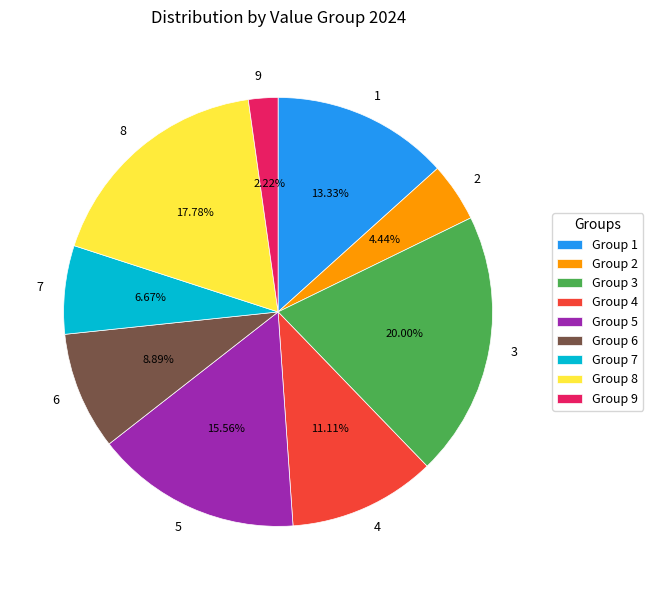

Count the number of slices in the pie.

9